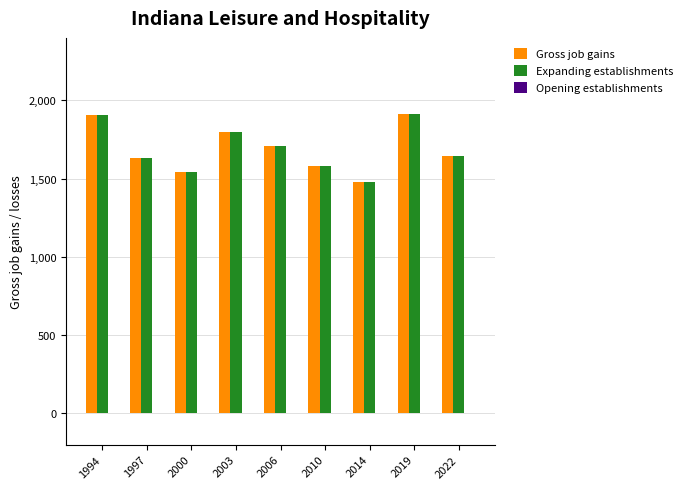

Is the value of Gross job gains at 2022 greater than the value of Expanding establishments at 2000?

Yes